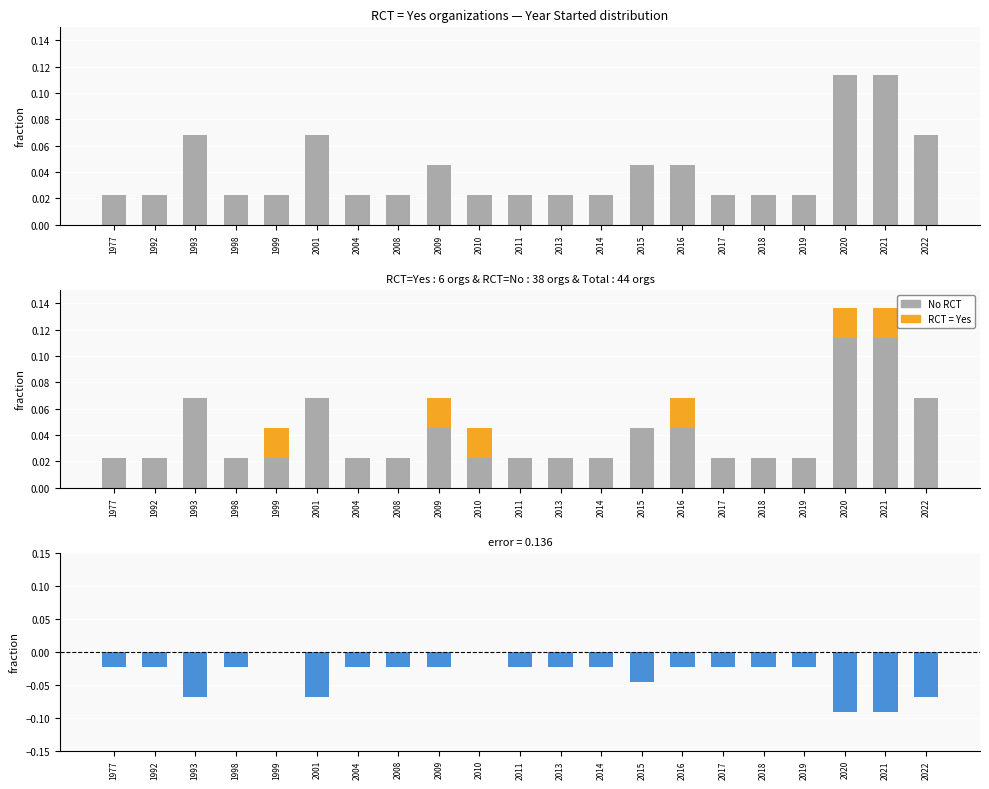

Where is difference (Yes - No) nearest to the value 0?

1999